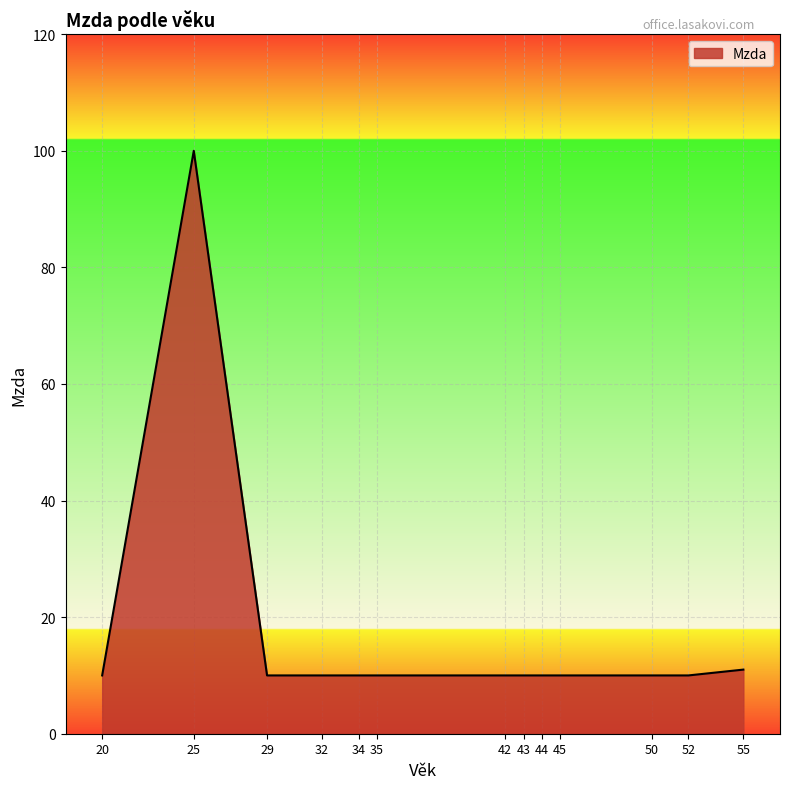

Which category has the highest value across all series?

25